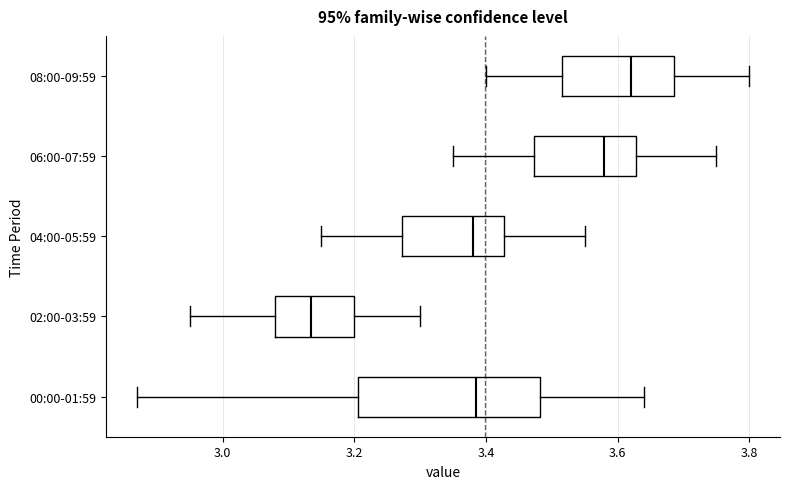

Comparing the boxes themselves (not the whiskers), which one is the widest?

00:00-01:59